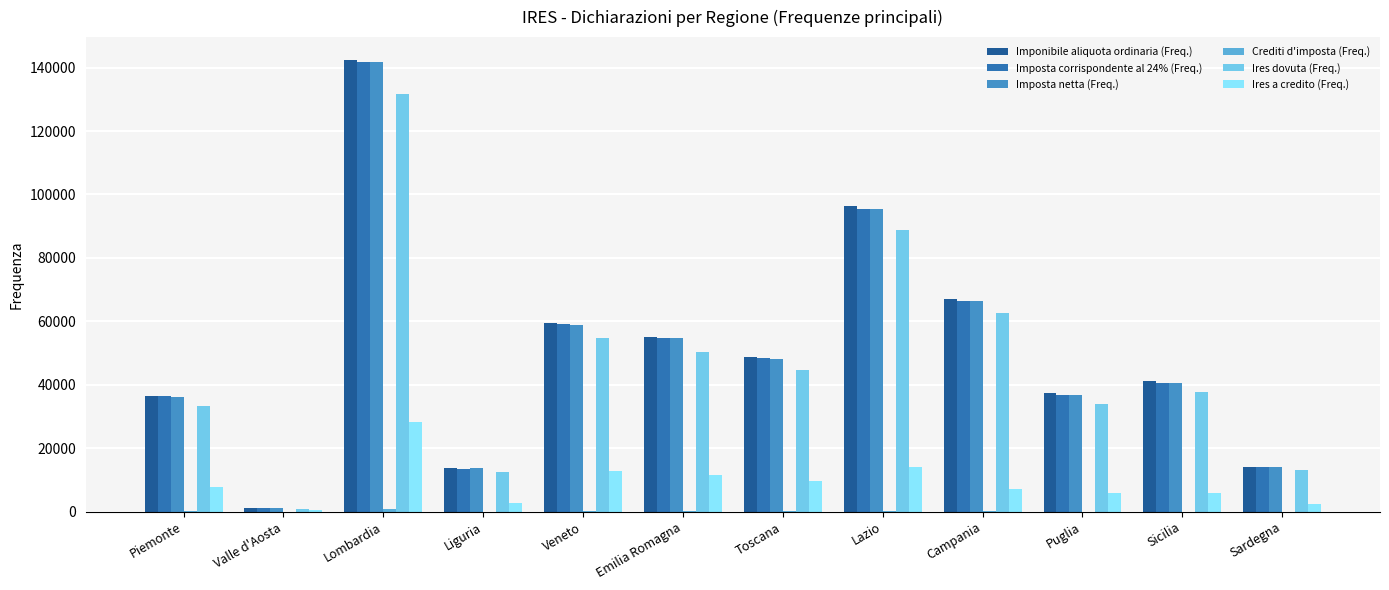

Are the bars horizontal?

No